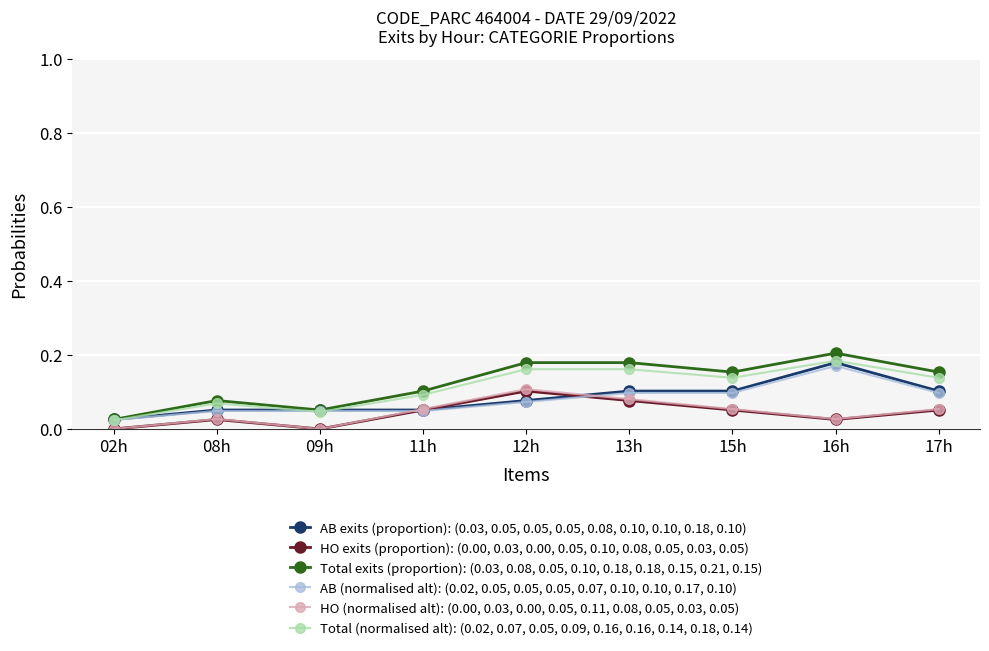

What is the total value across all series at 17h?

0.6